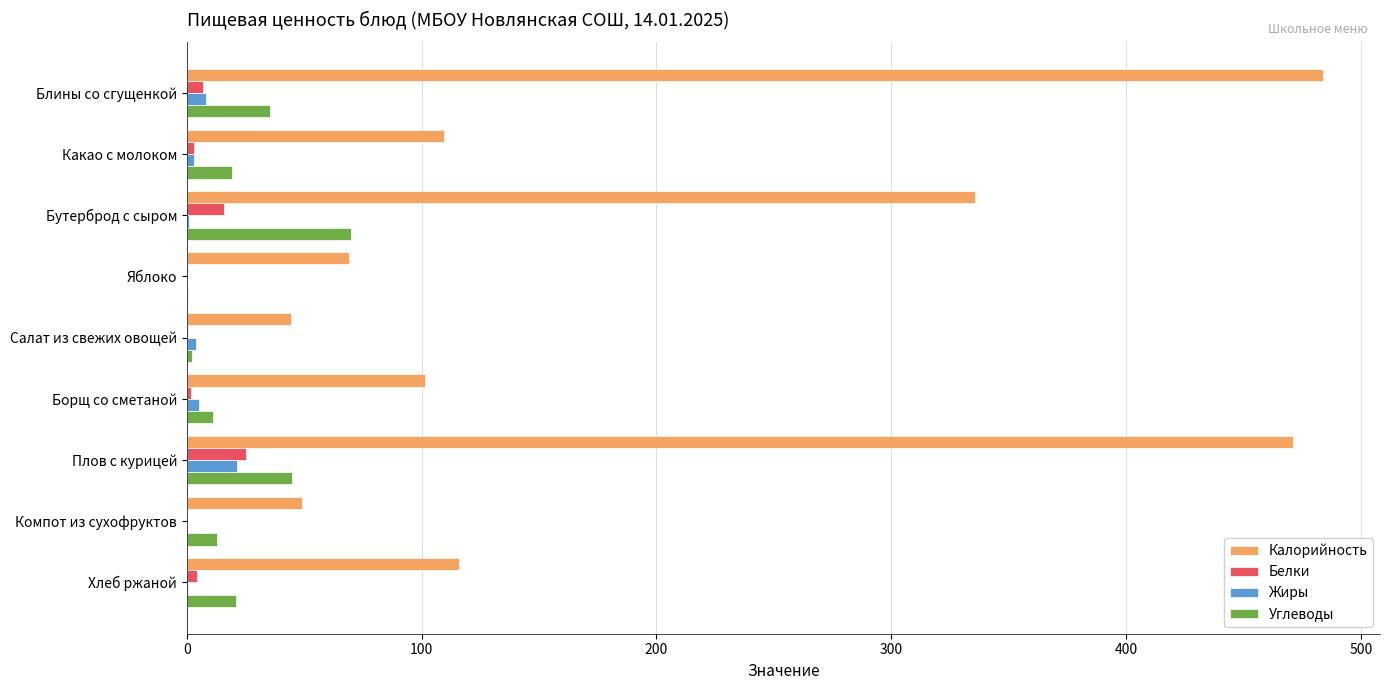

Which series changed the most between Компот из сухофруктов and Хлеб ржаной?

Калорийность